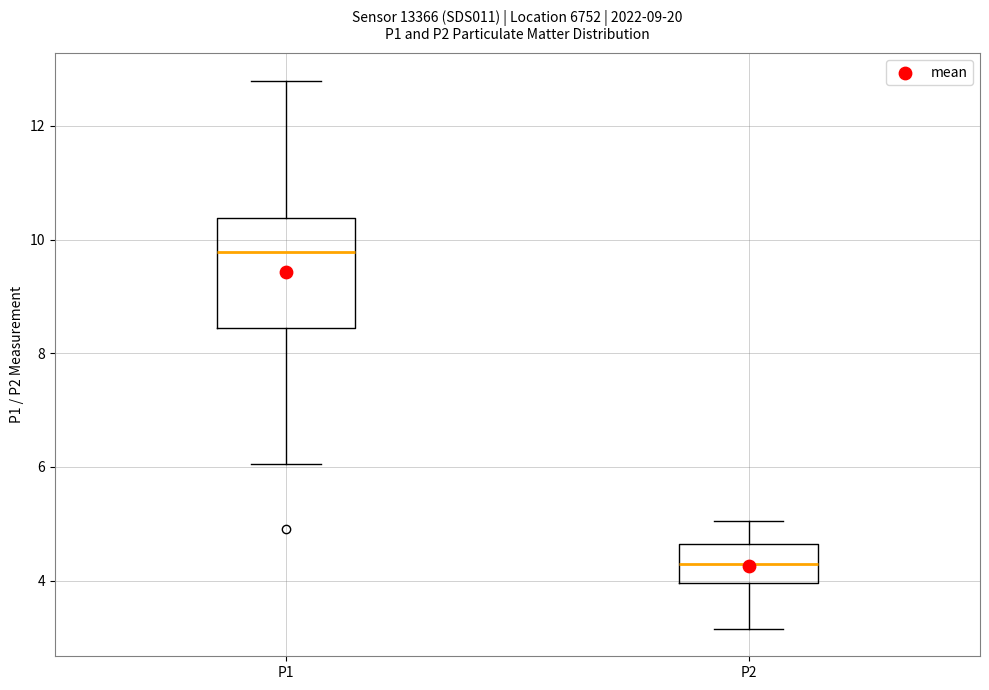

Comparing the boxes themselves (not the whiskers), which one is the tallest?

P1